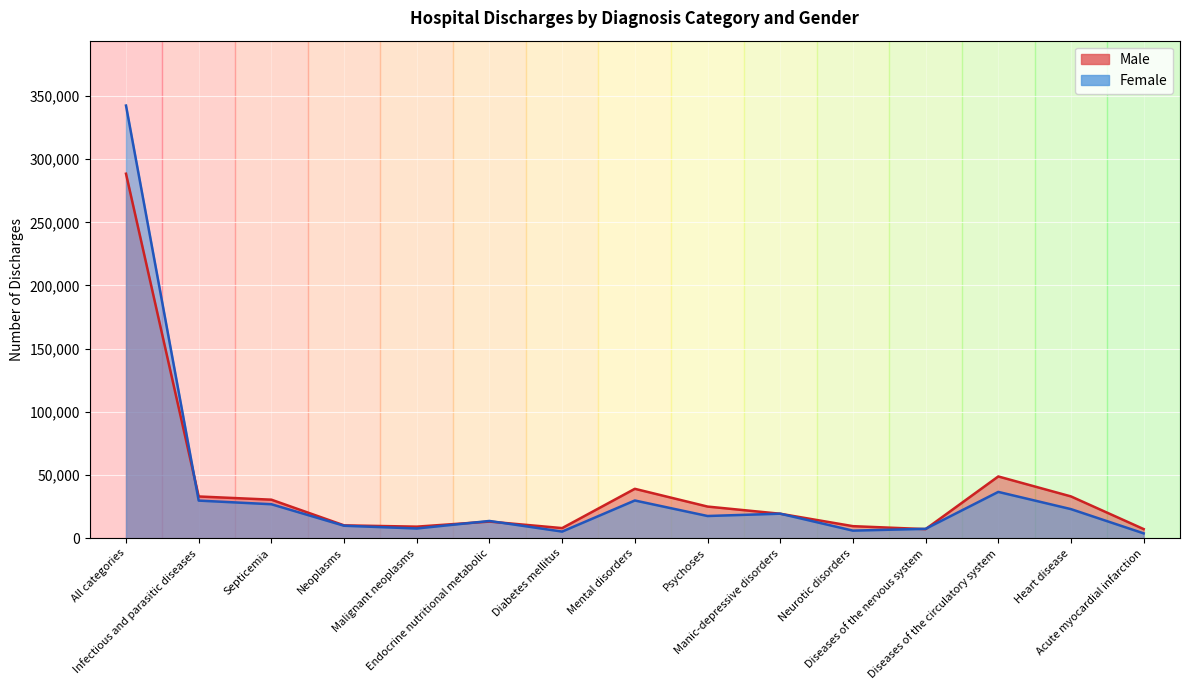

Where is the first local maximum for Female?

Endocrine nutritional metabolic